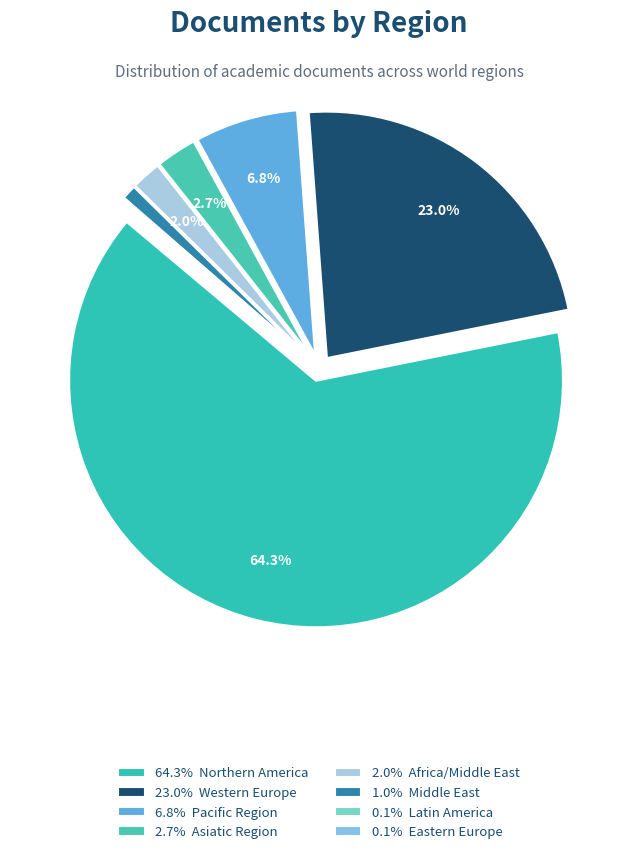

What is the majority slice?

Northern America